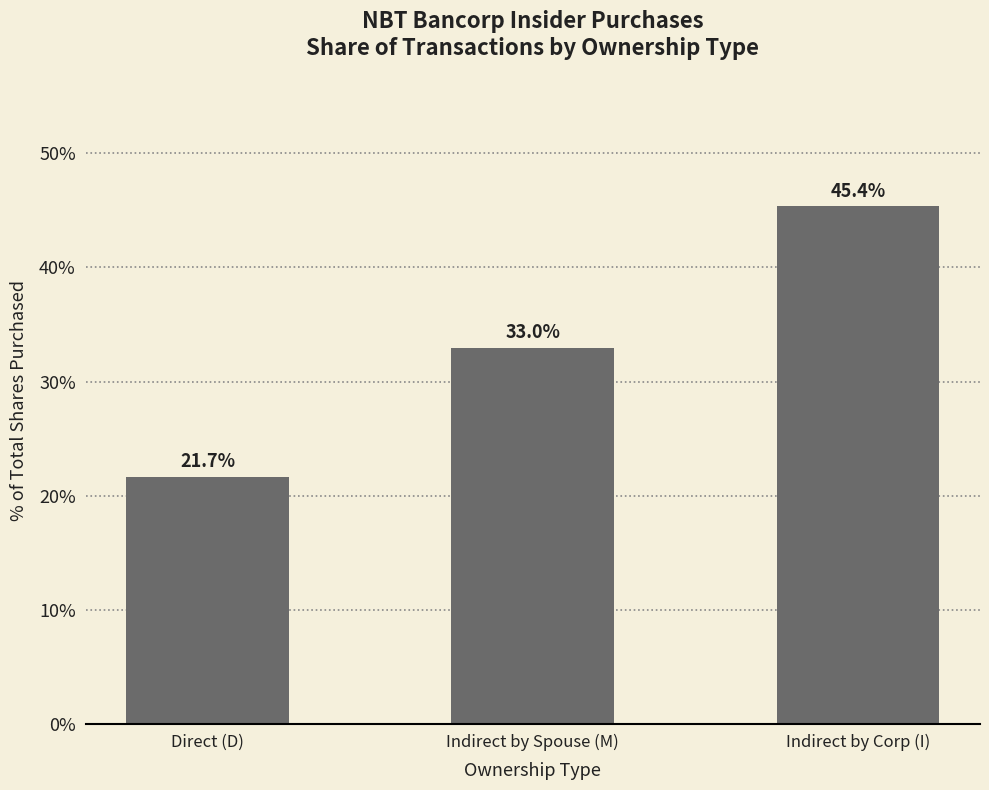

What is the label of the 2nd bar from the right?

Indirect by Spouse (M)